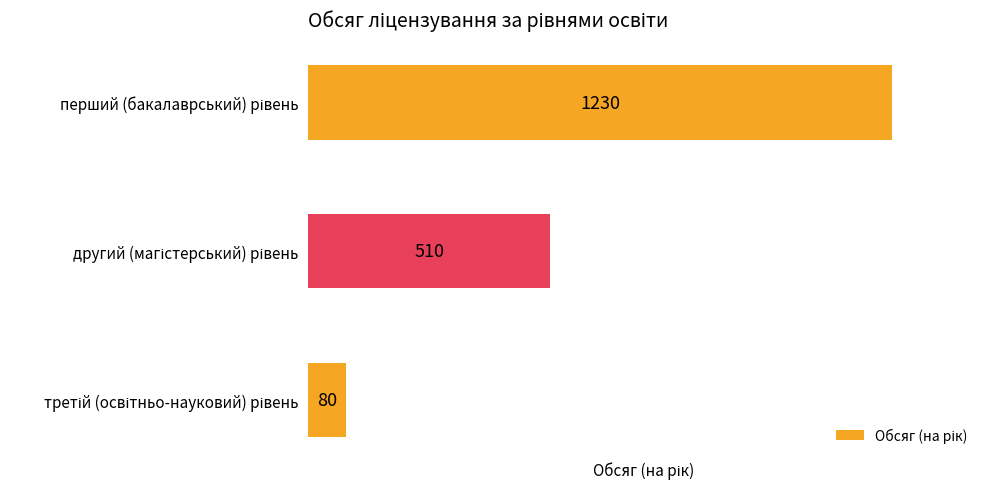

What is the average value?

607